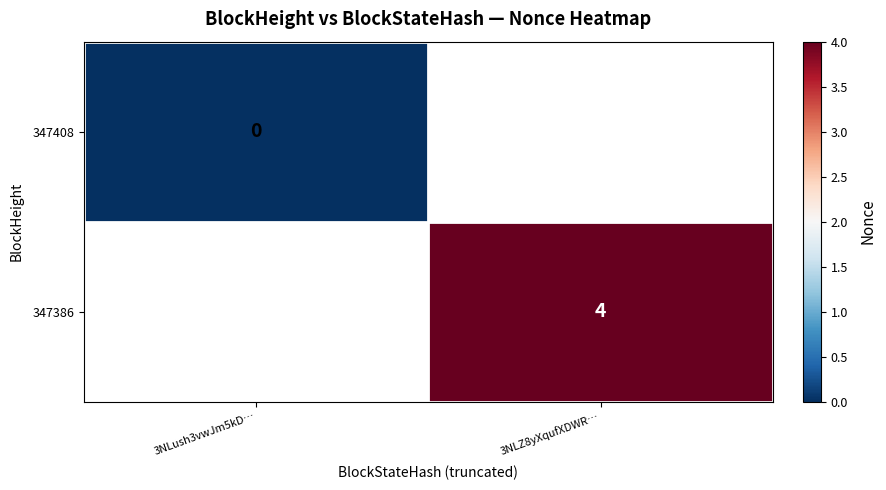

The value of 347386 at 3NLZ8yXqufXDWR… is 6. True or false?

False